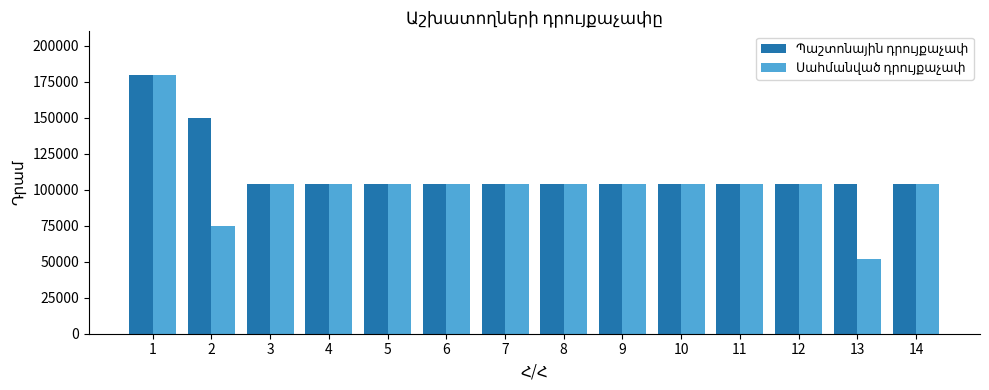

What is the total value across all series at 13?

156000